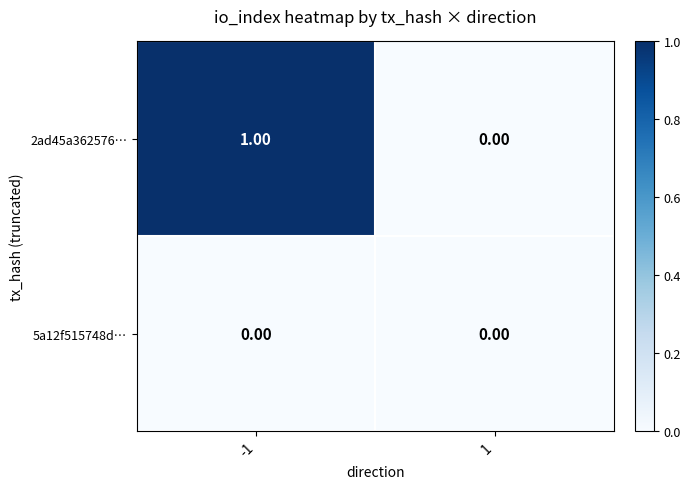

How many data points does each series have?

2